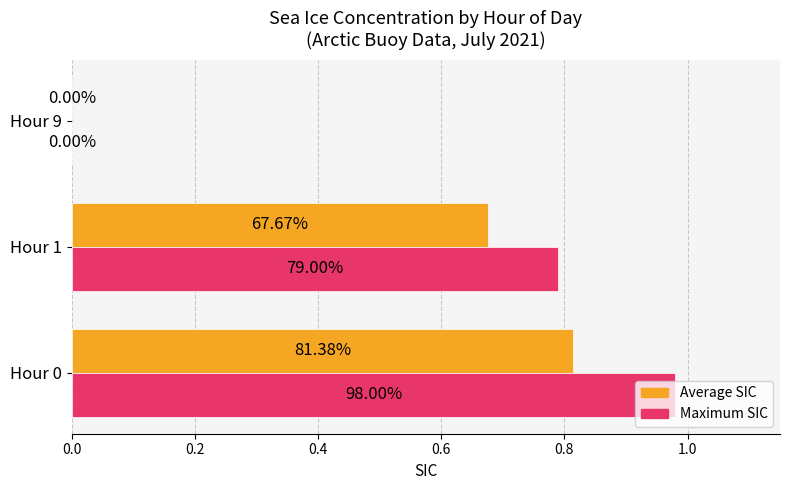

What are all the series names shown in the legend?

Average SIC, Maximum SIC